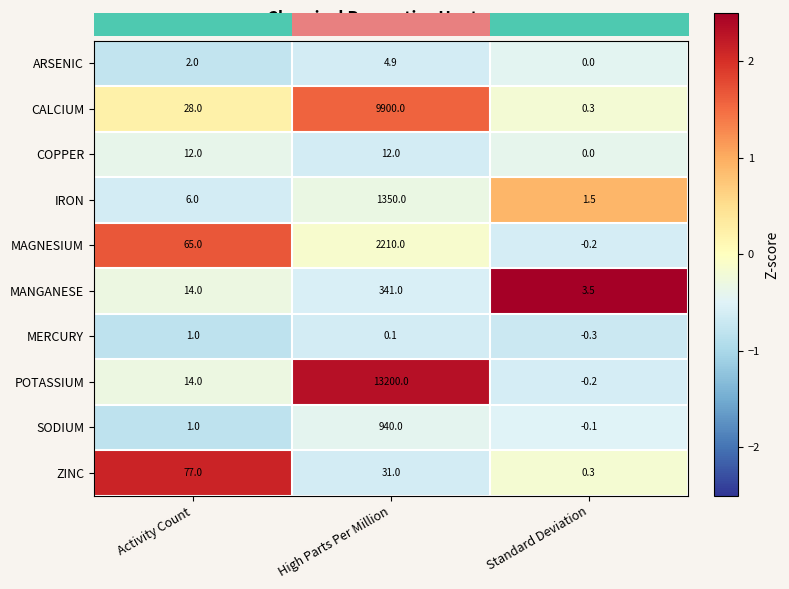

At which category is the sum across all series the highest?

High Parts Per Million